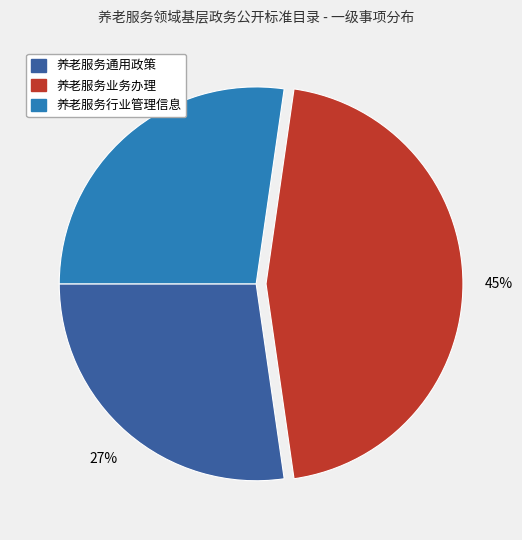

How many slices are in this pie chart?

3